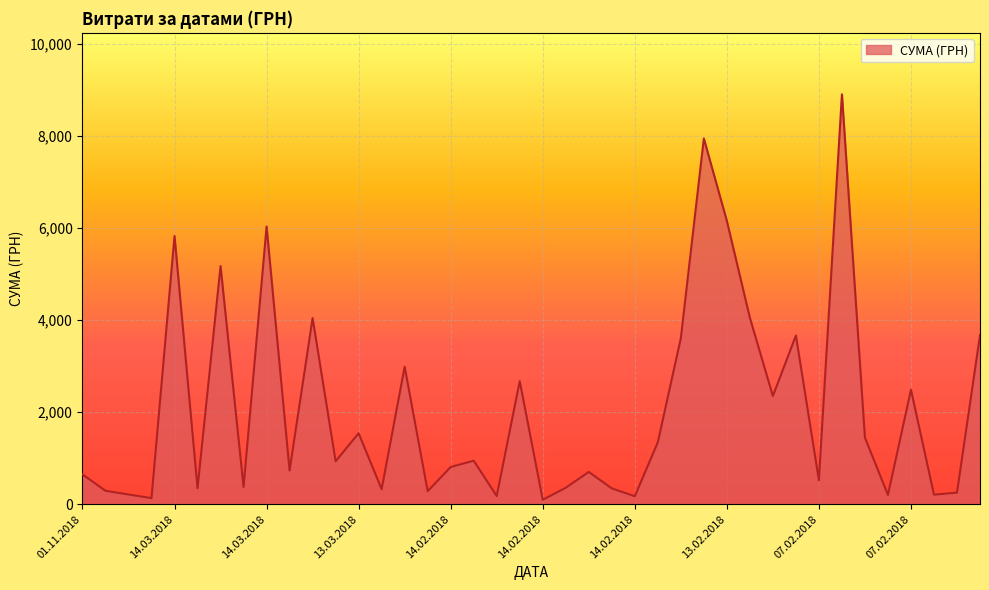

What is the greatest value displayed?

8903.7